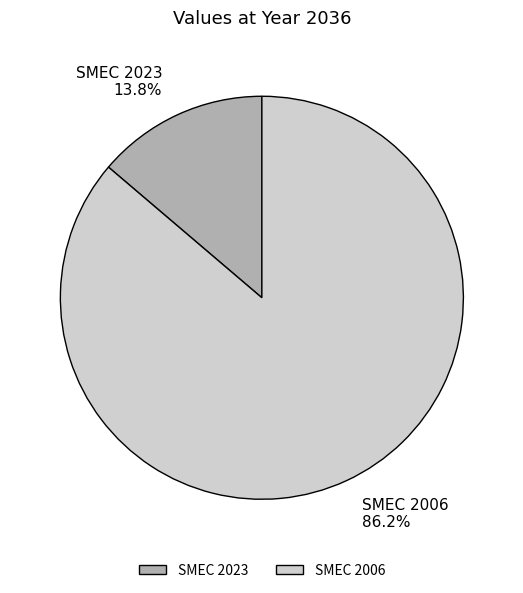

What is the ratio of the value at SMEC 2023 to the value at SMEC 2006?

0.2